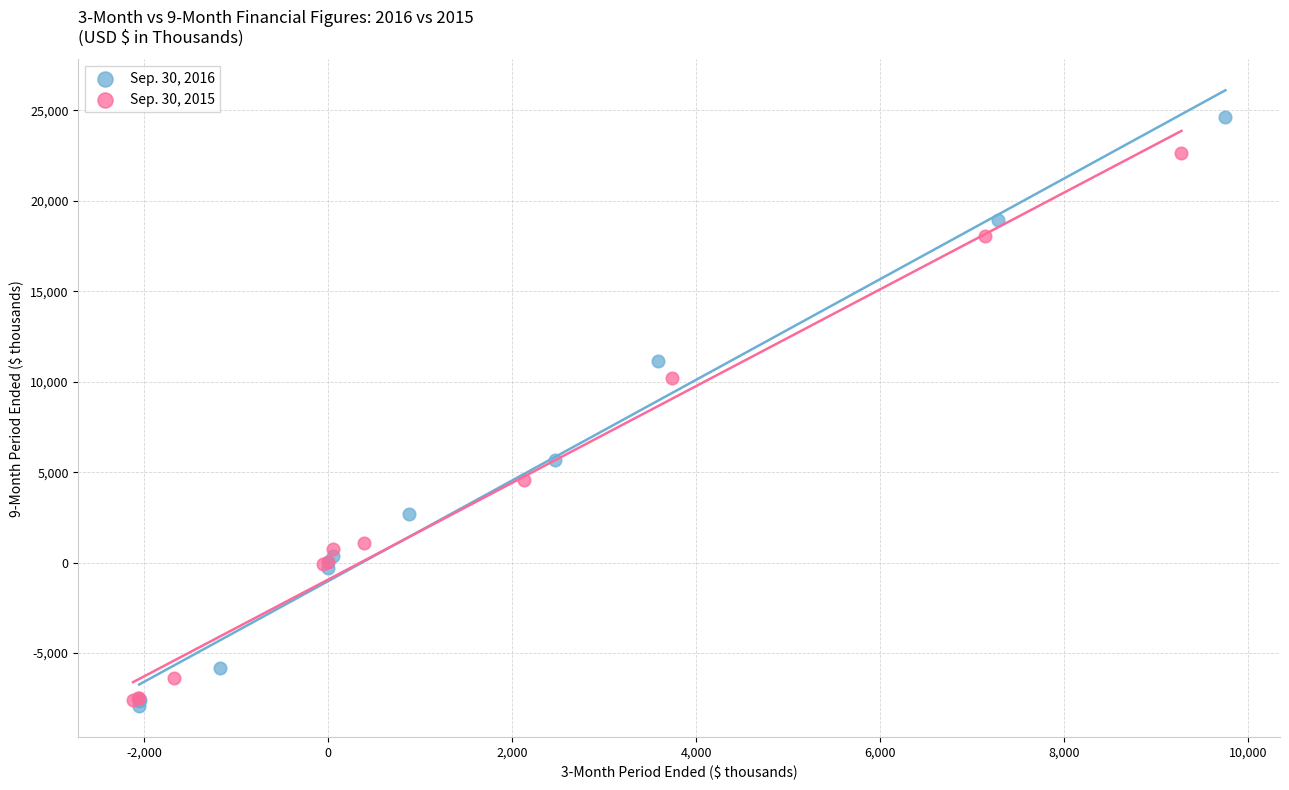

Which series reaches the maximum Y coordinate?

Sep. 30, 2016